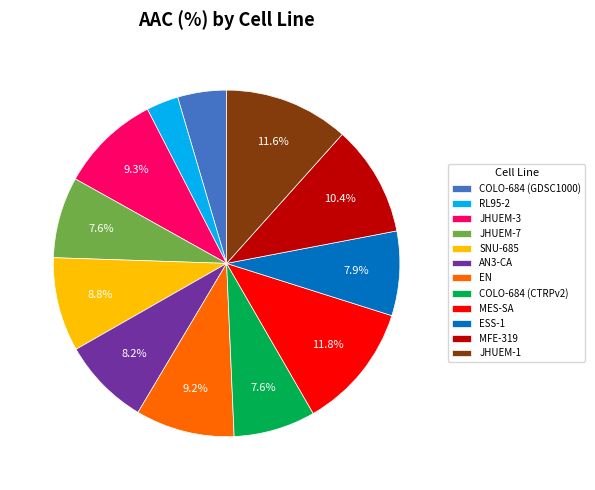

Do MFE-319 and JHUEM-7 together represent more than half of the pie?

No